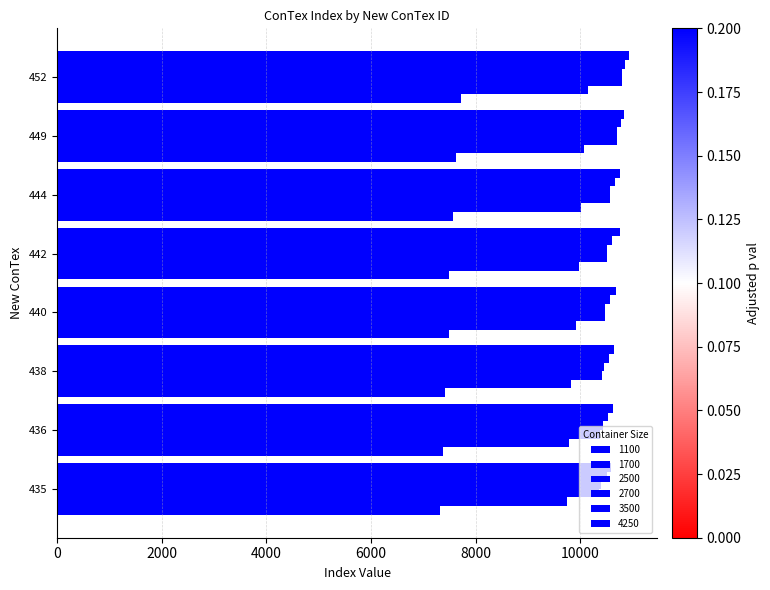

Between 442 and 444, which series saw the biggest shift?

2700